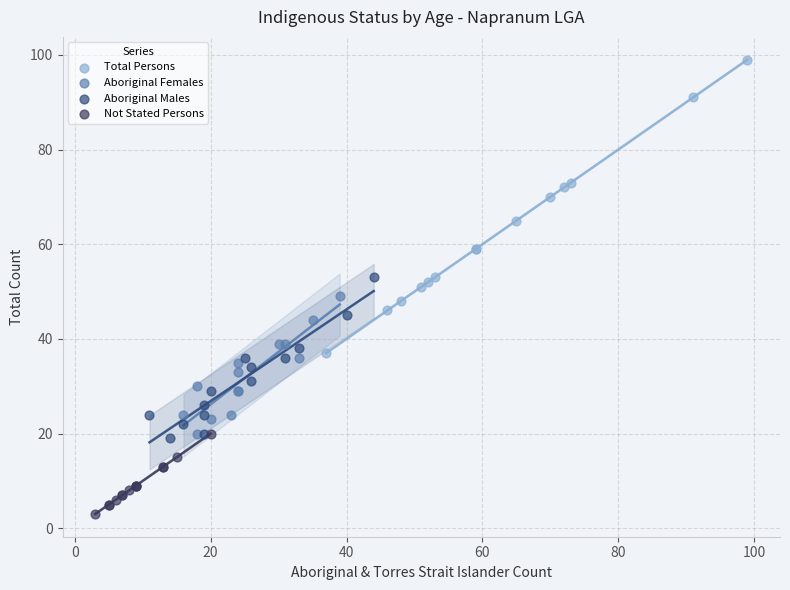

Which series reaches the minimum Y coordinate?

Not Stated Persons